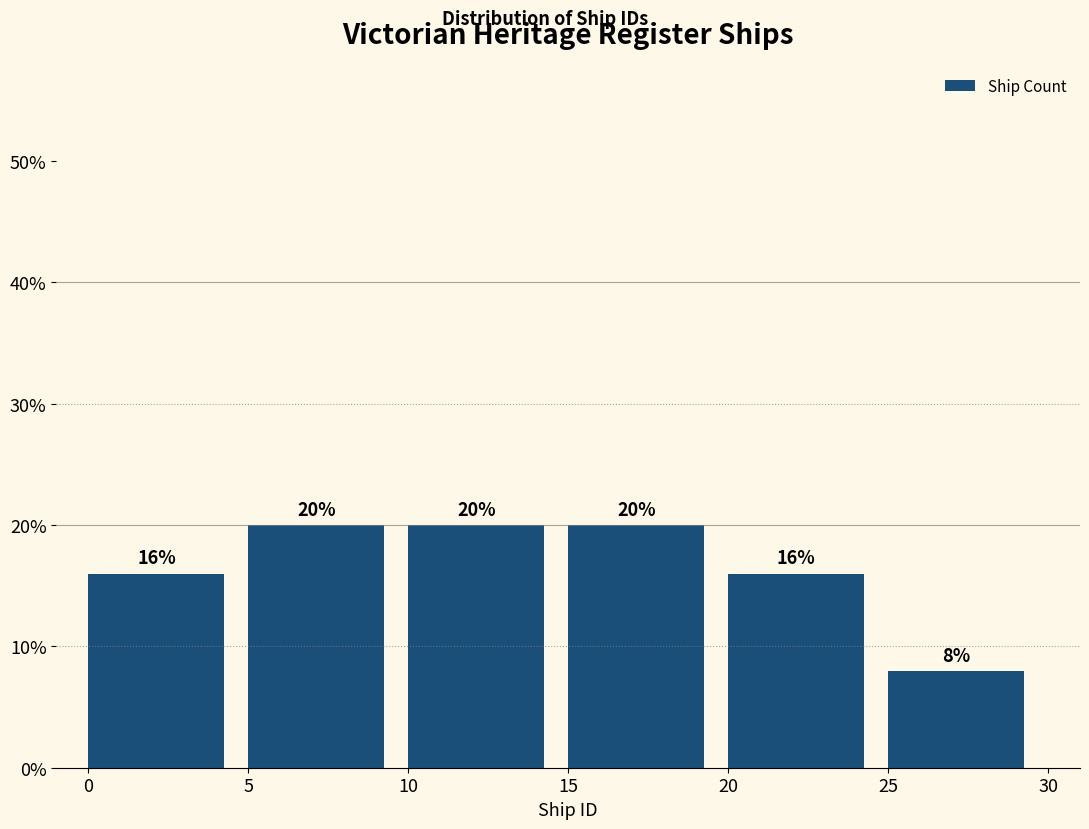

What is the height of the bar covering 25 to 30 on the x-axis?

8